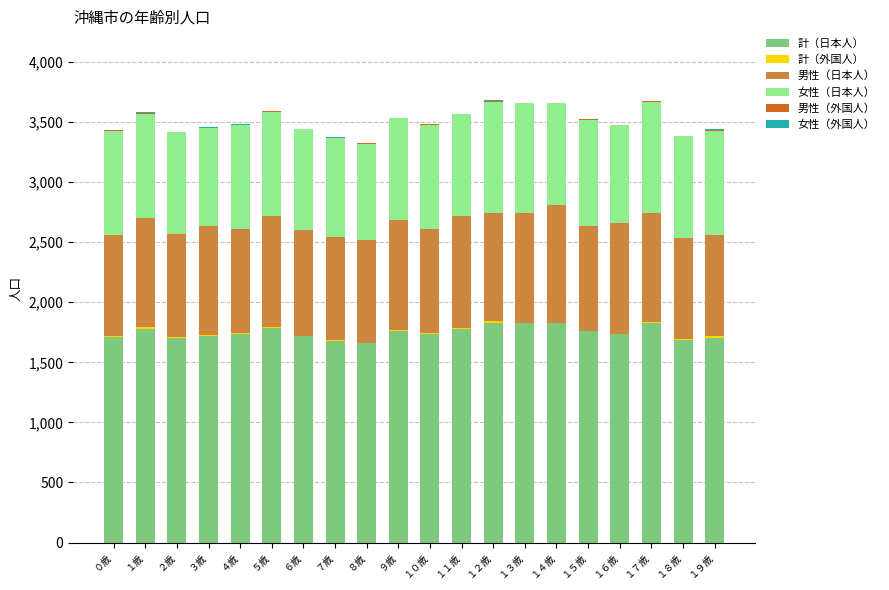

Is it true that 男性（外国人） equals 5 at １３歳?

True